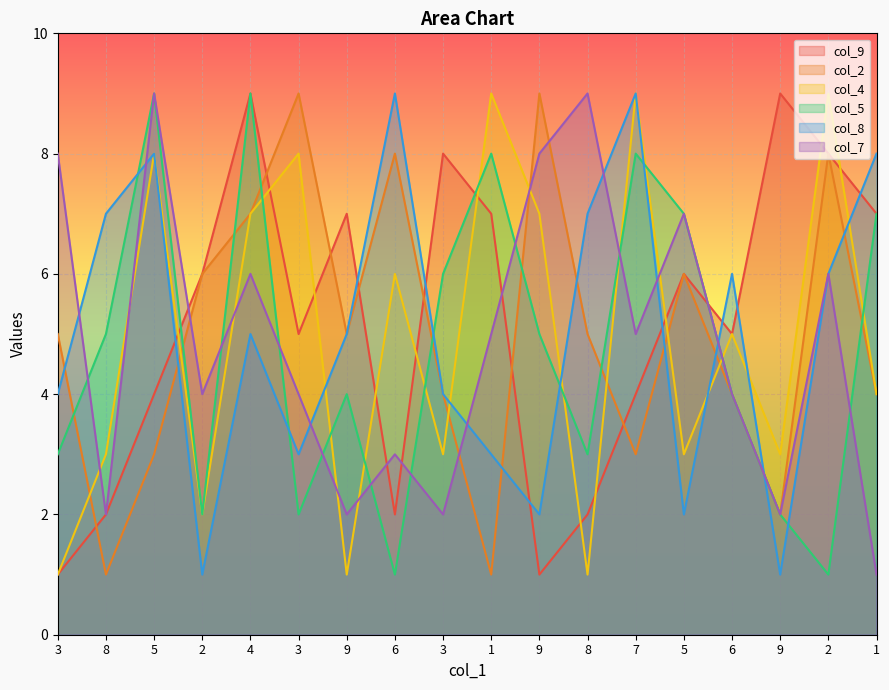

How many interior local valleys does the col_2 series have?

5